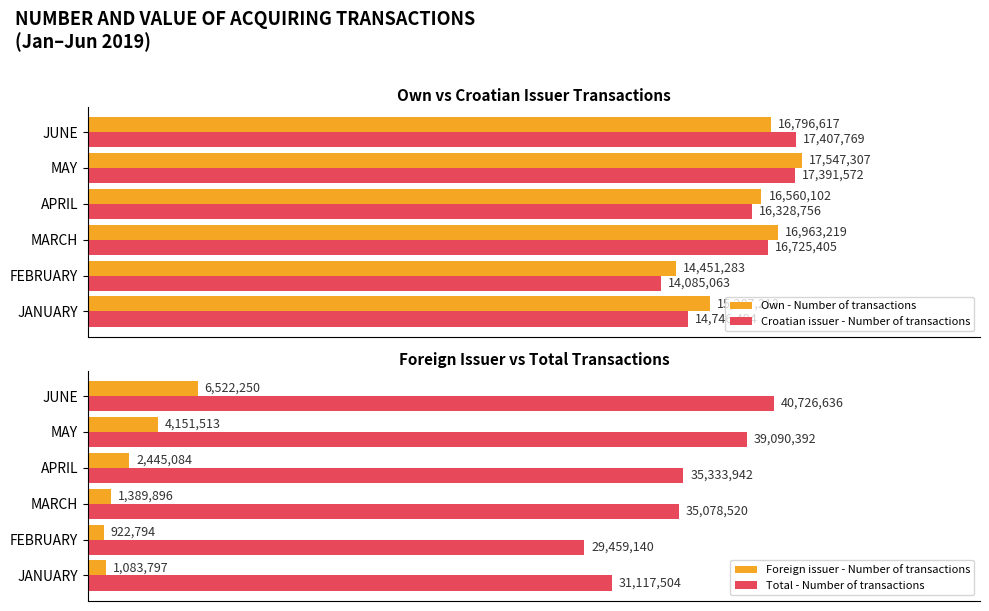

Rank the categories by Croatian issuer - Number of transactions value from lowest to highest.

FEBRUARY, JANUARY, APRIL, MARCH, MAY, JUNE